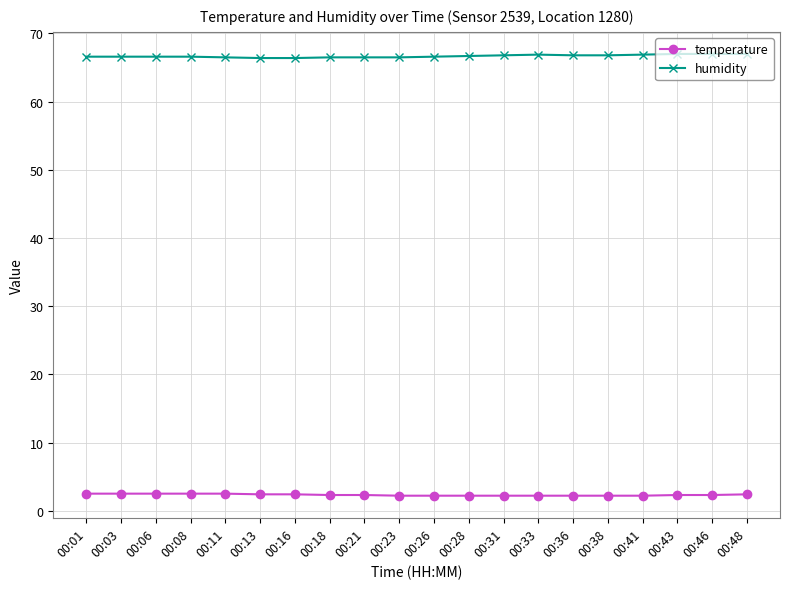

The humidity series shows 43.1 at 00:26. True or false?

False